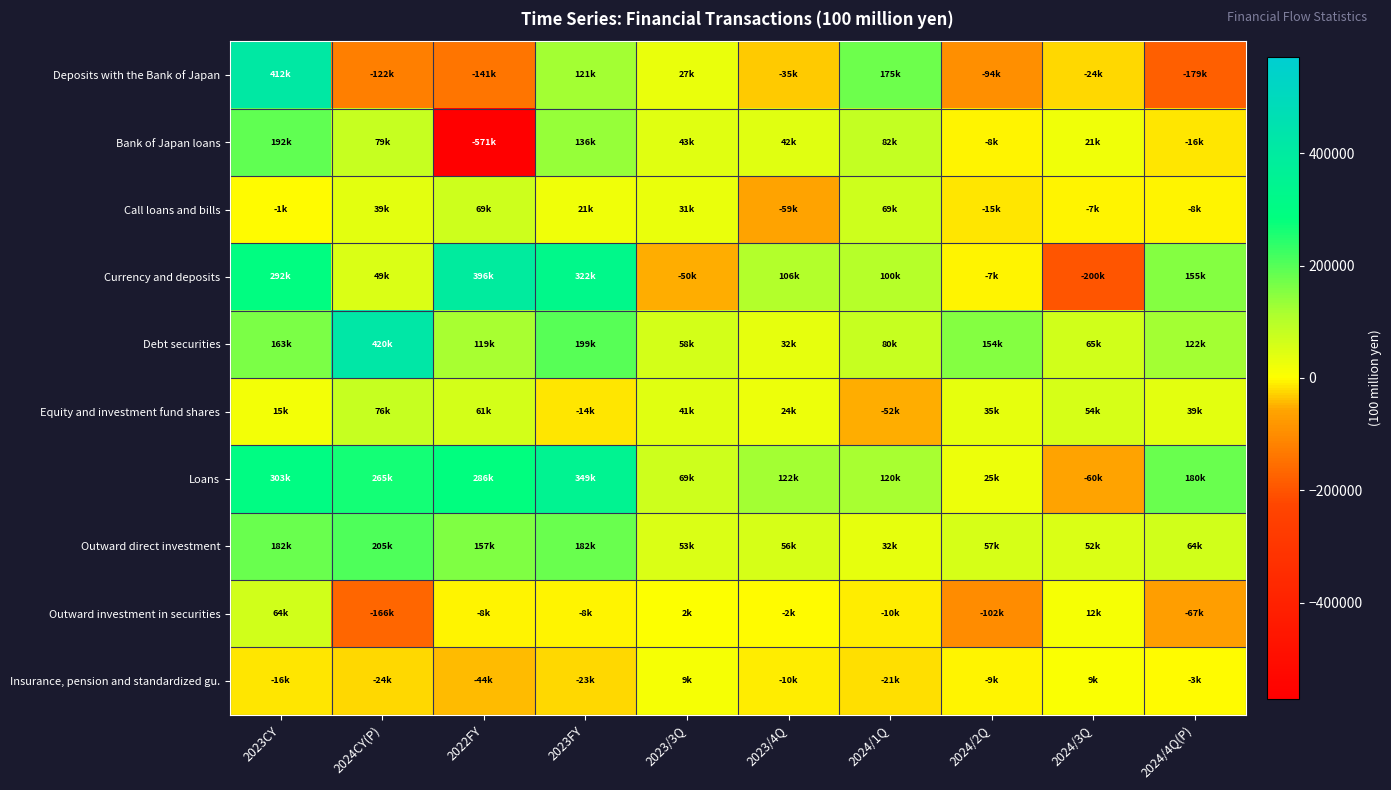

At 2023CY, list the series in order from largest to smallest.

Deposits with the Bank of Japan, Loans, Currency and deposits, Bank of Japan loans, Outward direct investment, Debt securities, Outward investment in securities, Equity and investment fund shares, Call loans and bills, Insurance, pension and standardized gu.